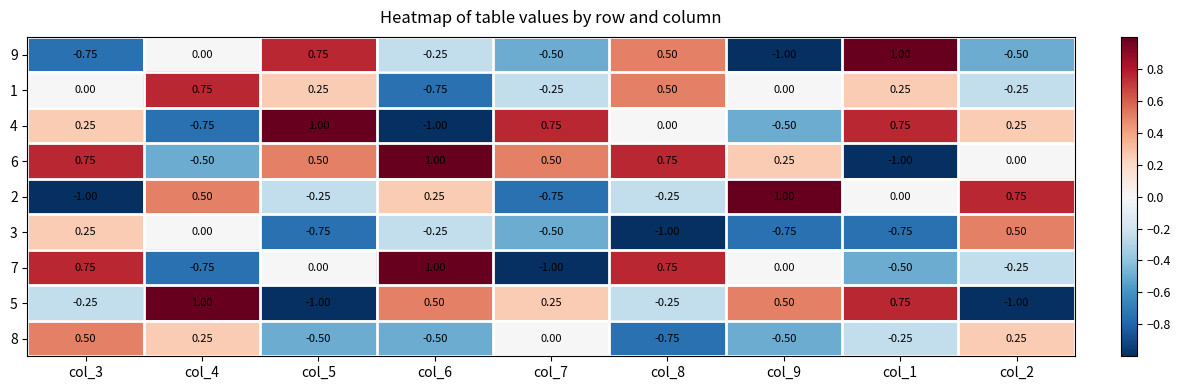

Reading left to right, extract all data points from this chart.

9: col_3=-0.8	col_4=0.0	col_5=0.8	col_6=-0.2	col_7=-0.5	col_8=0.5	col_9=-1.0	col_1=1.0	col_2=-0.5
1: col_3=0.0	col_4=0.8	col_5=0.2	col_6=-0.8	col_7=-0.2	col_8=0.5	col_9=0.0	col_1=0.2	col_2=-0.2
4: col_3=0.2	col_4=-0.8	col_5=1.0	col_6=-1.0	col_7=0.8	col_8=0.0	col_9=-0.5	col_1=0.8	col_2=0.2
6: col_3=0.8	col_4=-0.5	col_5=0.5	col_6=1.0	col_7=0.5	col_8=0.8	col_9=0.2	col_1=-1.0	col_2=0.0
2: col_3=-1.0	col_4=0.5	col_5=-0.2	col_6=0.2	col_7=-0.8	col_8=-0.2	col_9=1.0	col_1=0.0	col_2=0.8
3: col_3=0.2	col_4=0.0	col_5=-0.8	col_6=-0.2	col_7=-0.5	col_8=-1.0	col_9=-0.8	col_1=-0.8	col_2=0.5
7: col_3=0.8	col_4=-0.8	col_5=0.0	col_6=1.0	col_7=-1.0	col_8=0.8	col_9=0.0	col_1=-0.5	col_2=-0.2
5: col_3=-0.2	col_4=1.0	col_5=-1.0	col_6=0.5	col_7=0.2	col_8=-0.2	col_9=0.5	col_1=0.8	col_2=-1.0
8: col_3=0.5	col_4=0.2	col_5=-0.5	col_6=-0.5	col_7=0.0	col_8=-0.8	col_9=-0.5	col_1=-0.2	col_2=0.2